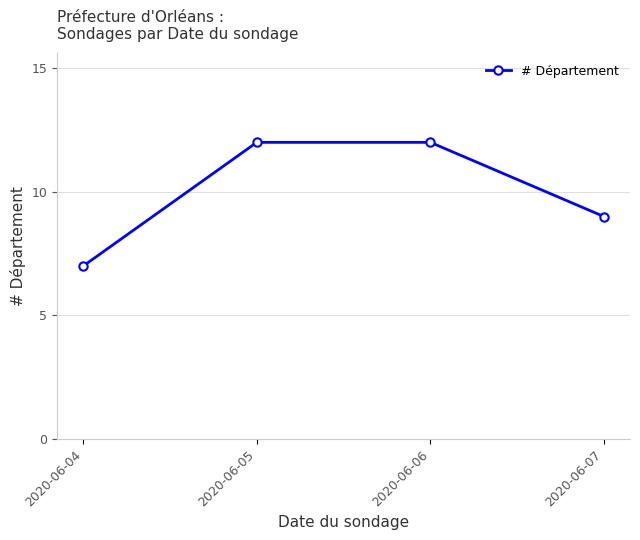

How many distinct data groups are displayed?

1